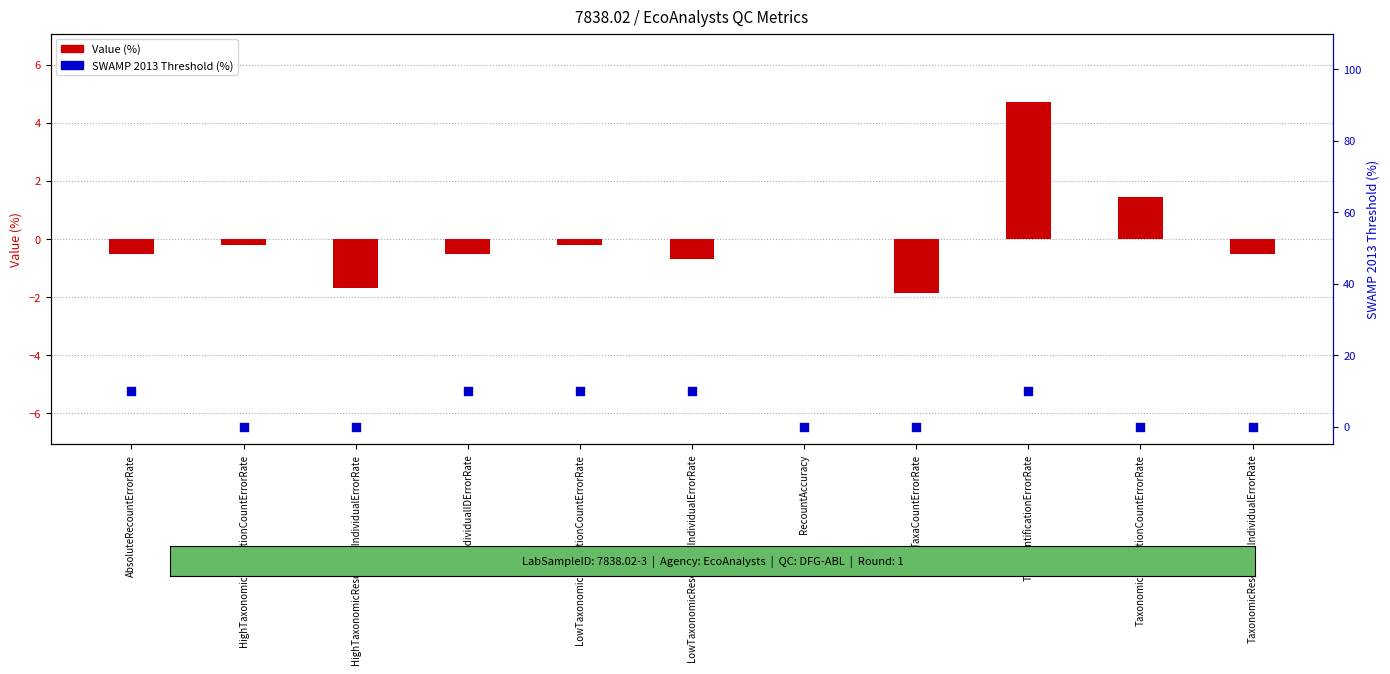

At which category is the sum across all series the highest?

TaxaIdentificationErrorRate